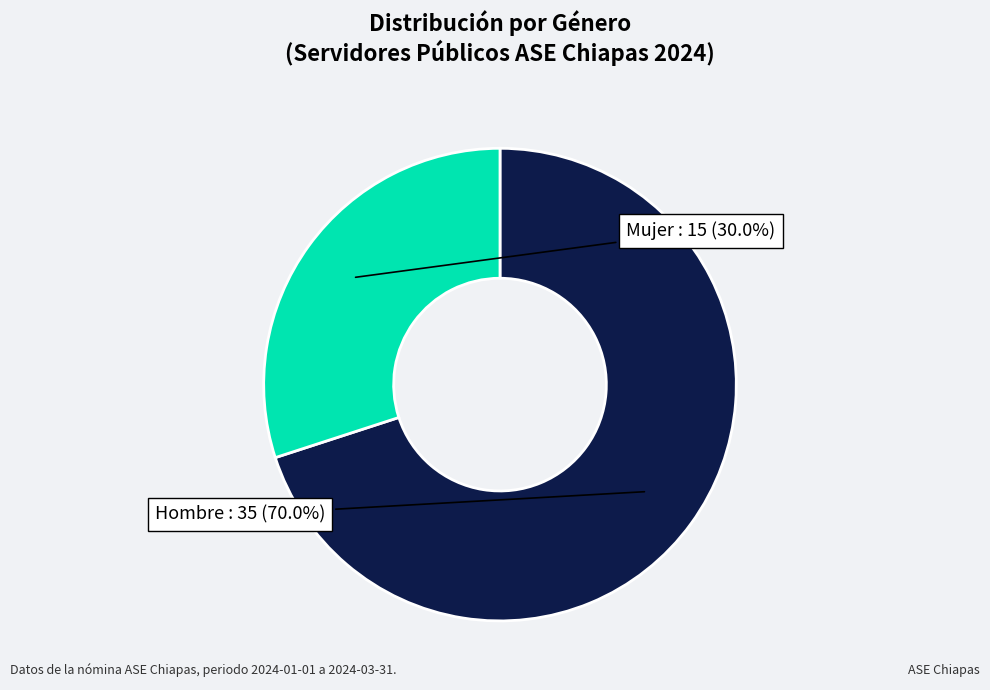

Is there any slice that represents more than half of the pie?

Yes